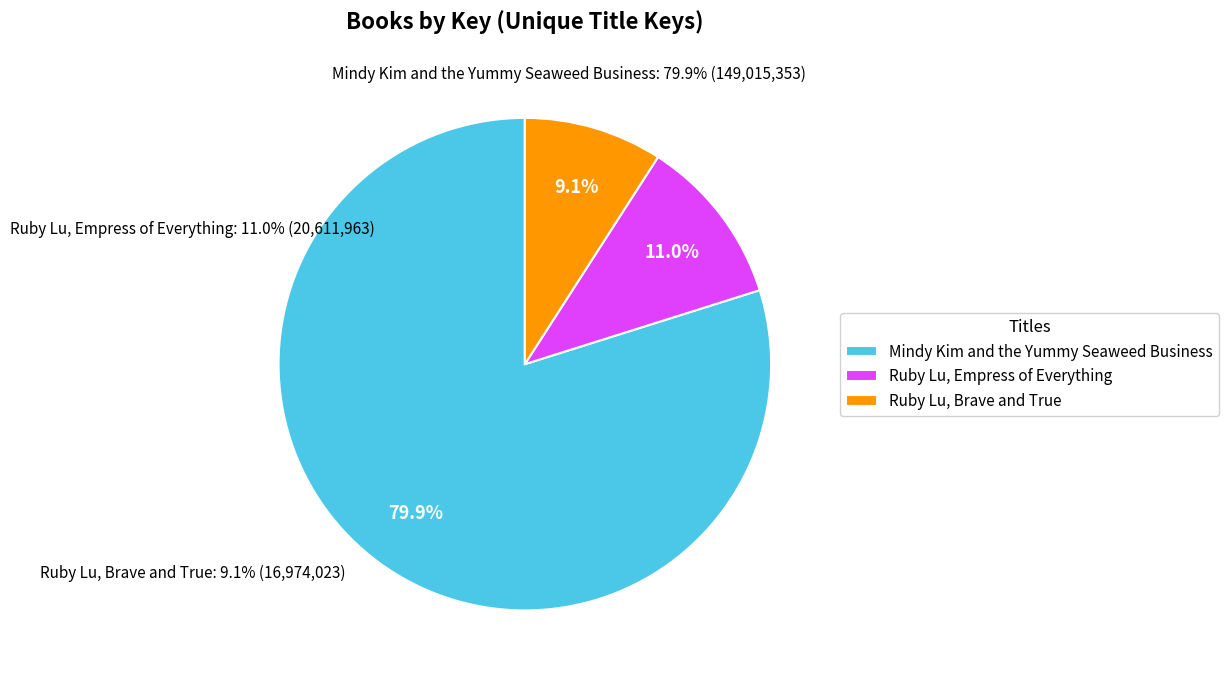

What percentage is the Mindy Kim and the Yummy Seaweed Business slice, to the nearest percent?

80%